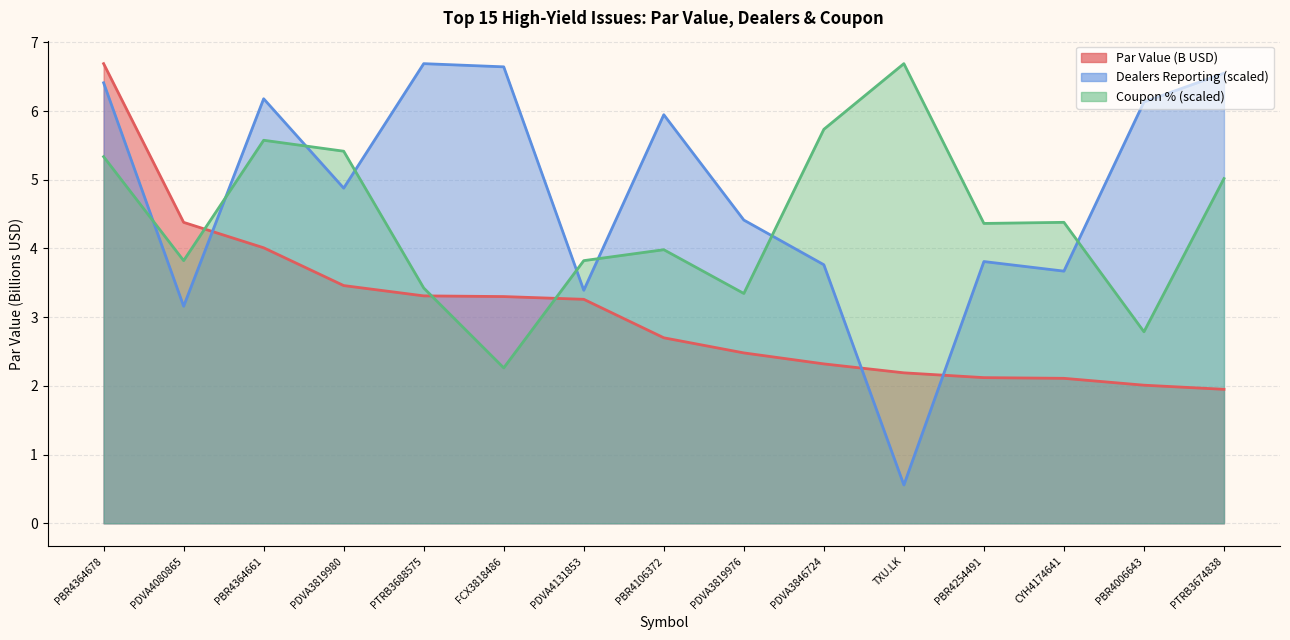

Does the chart display data point markers on the line(s)?

No